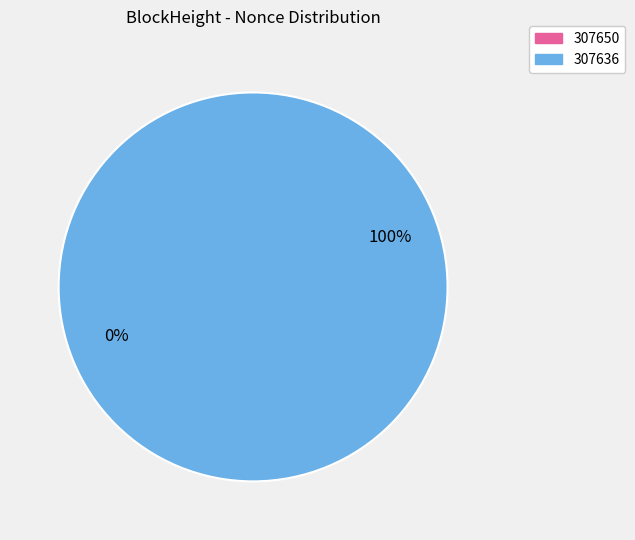

What is the change in value from 307650 to 307636?

+25356